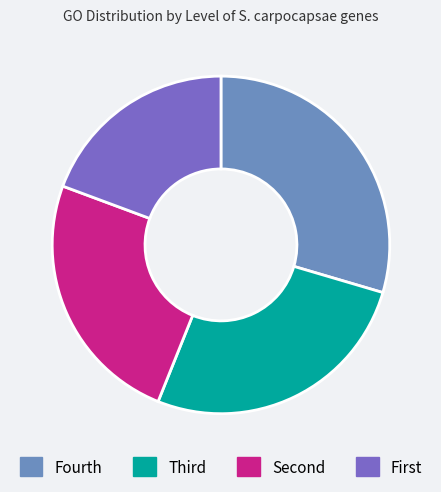

Which category has the biggest portion of the pie?

Fourth